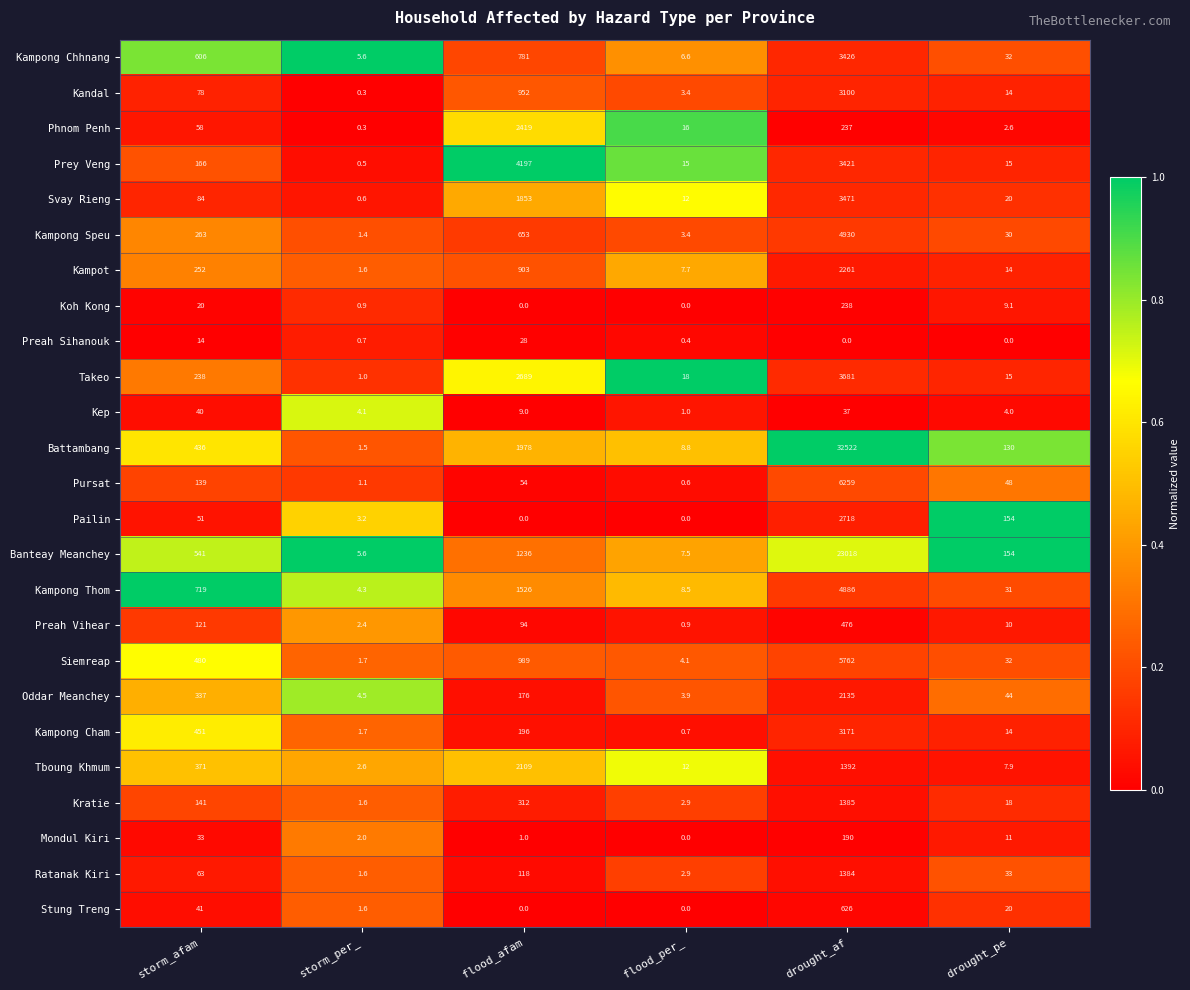

At which category does the chart reach its peak across all series?

drought_af